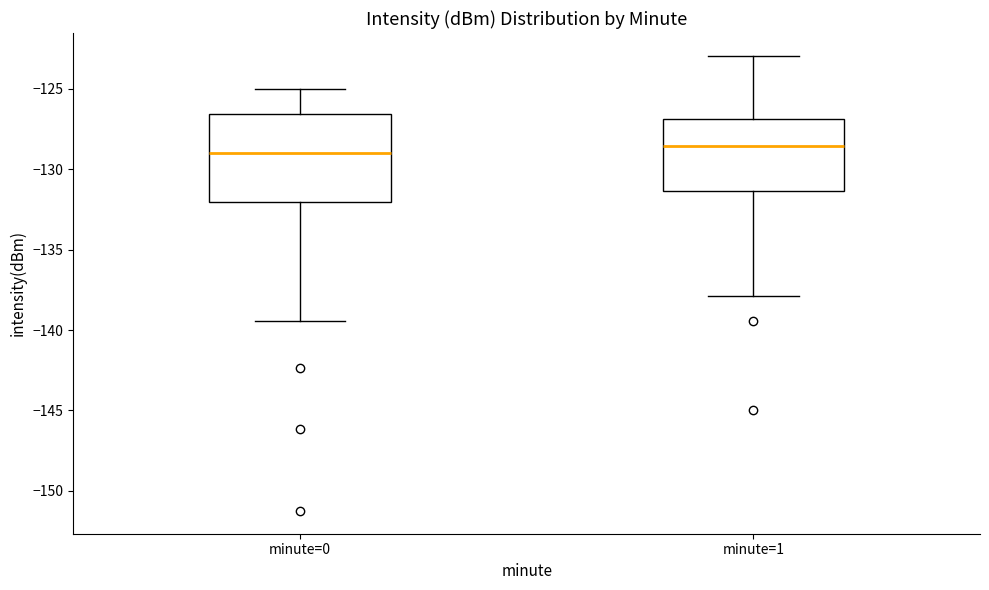

Which box is the tallest, from its lower edge to its upper edge?

minute=0